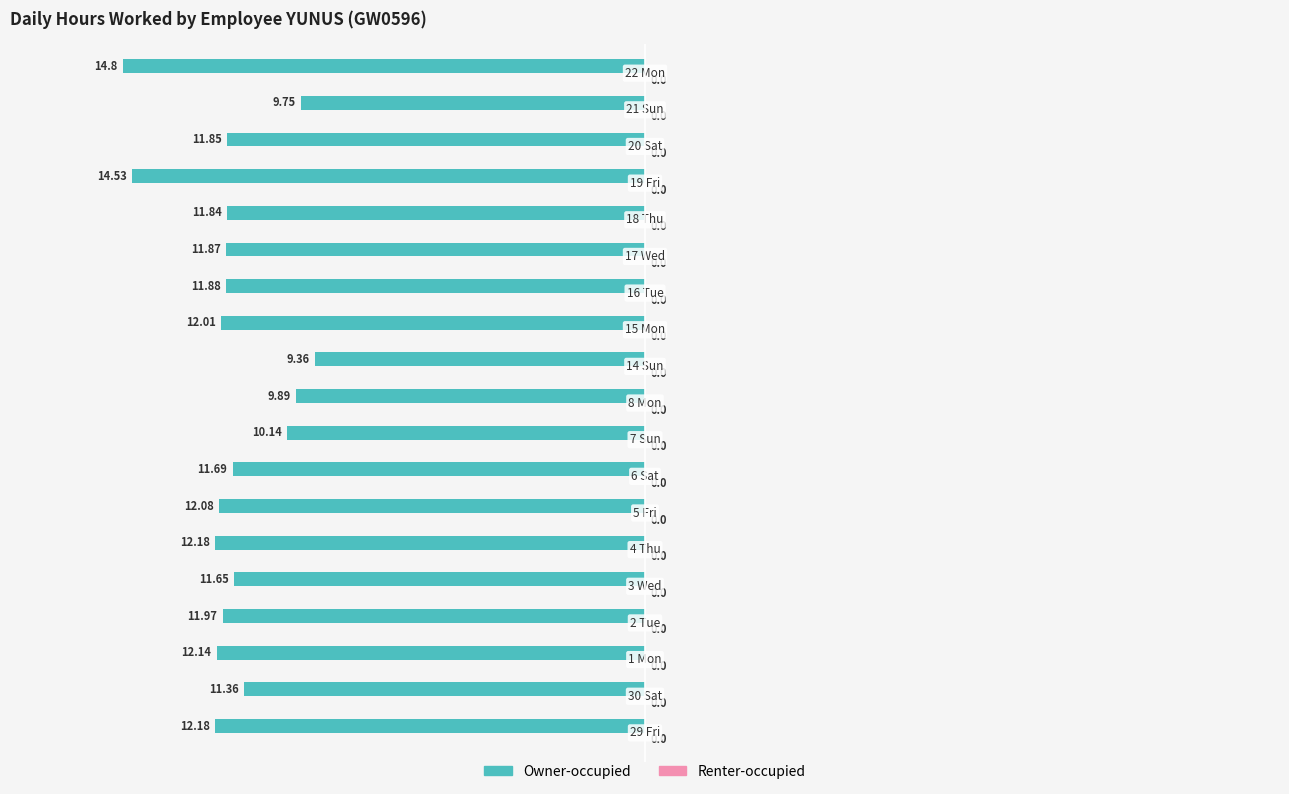

How many bars are there in total?

19